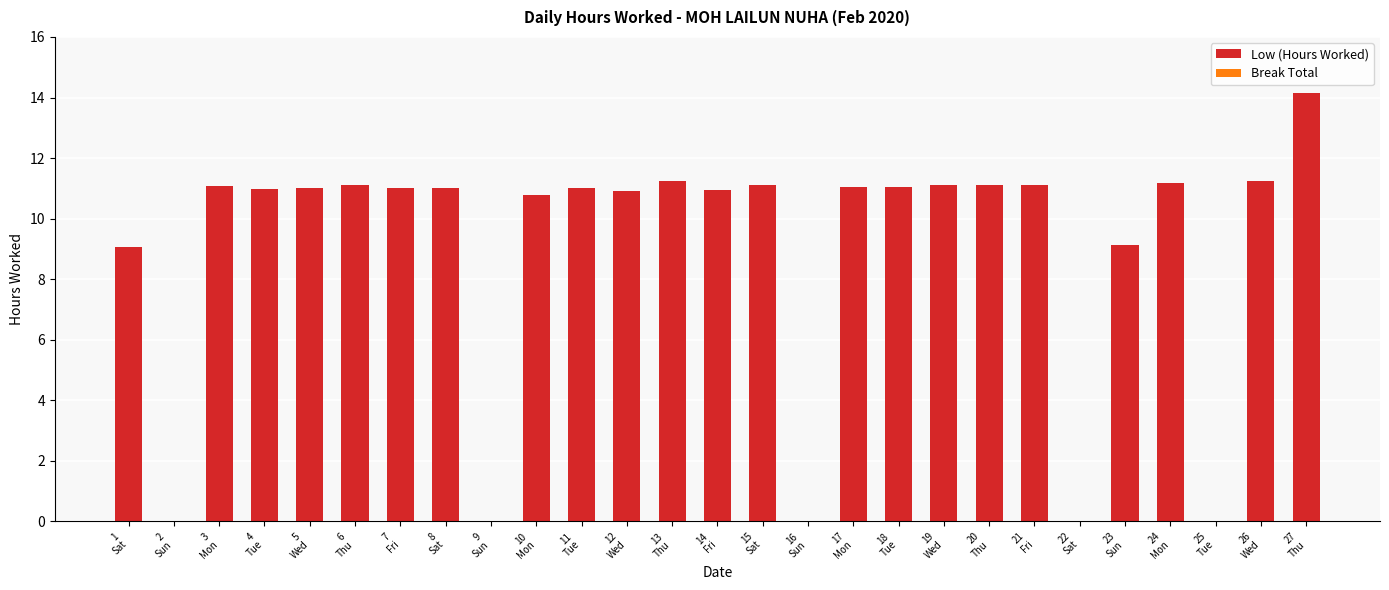

Are the bars horizontal?

No